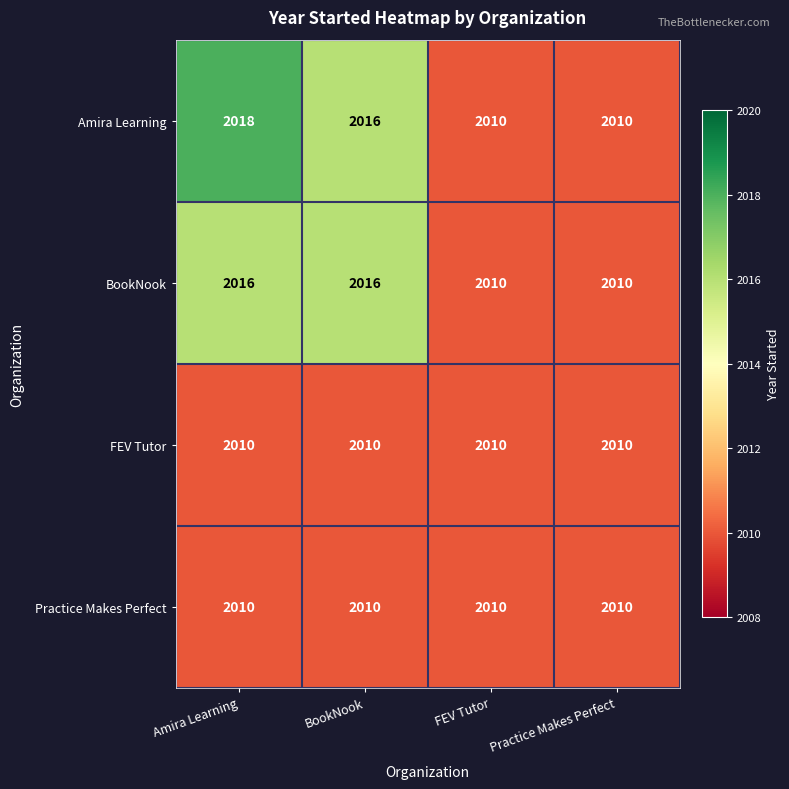

Is it true that BookNook equals 2016 at Amira Learning?

True